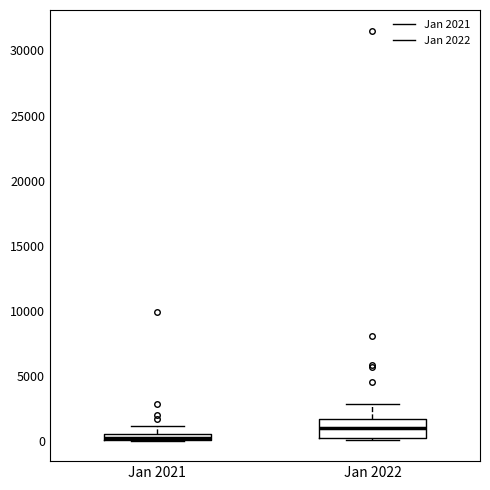

Which box is the tallest, from its lower edge to its upper edge?

Jan 2022